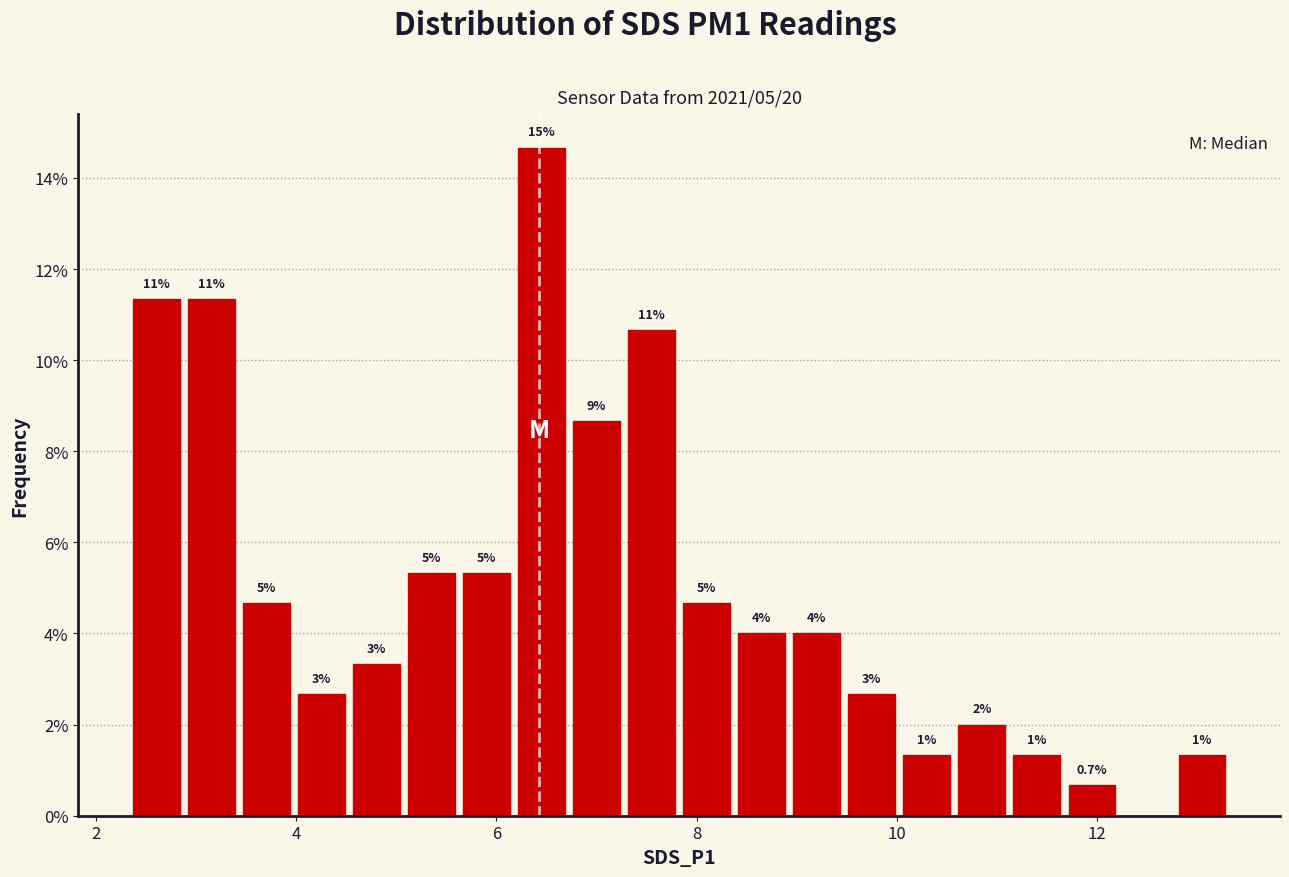

Read against the x-axis, roughly where is the centre of the tallest bar?

6.4